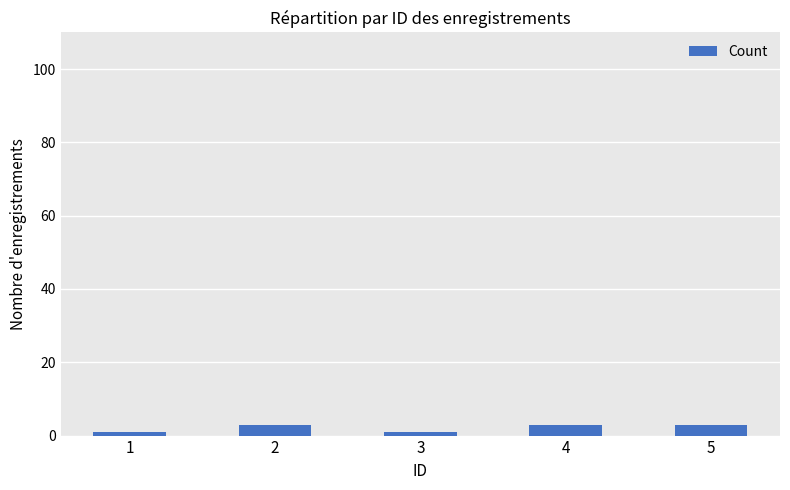

What is the sum of all values?

11